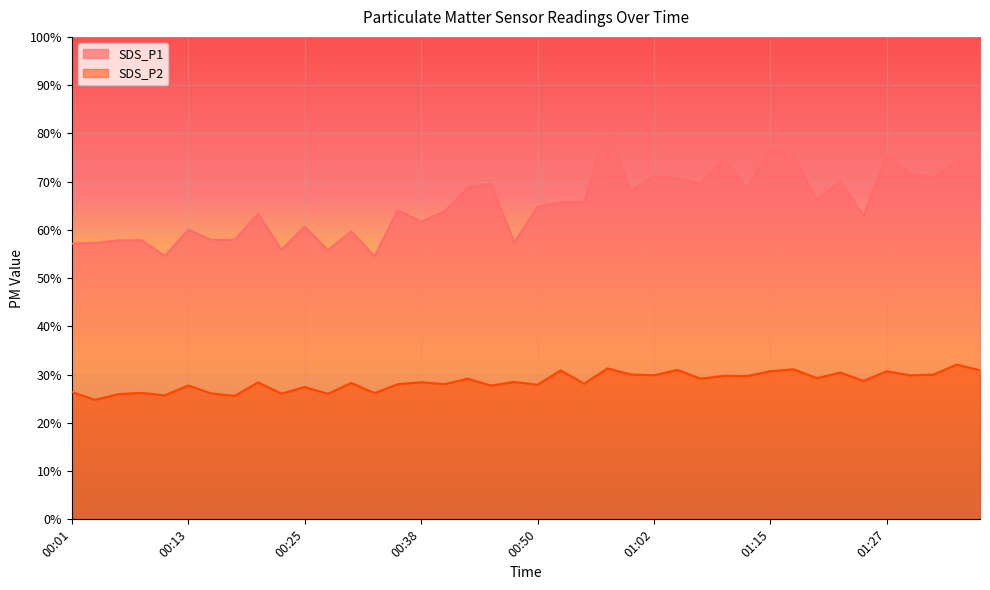

Which category has the lowest value across all series?

00:03